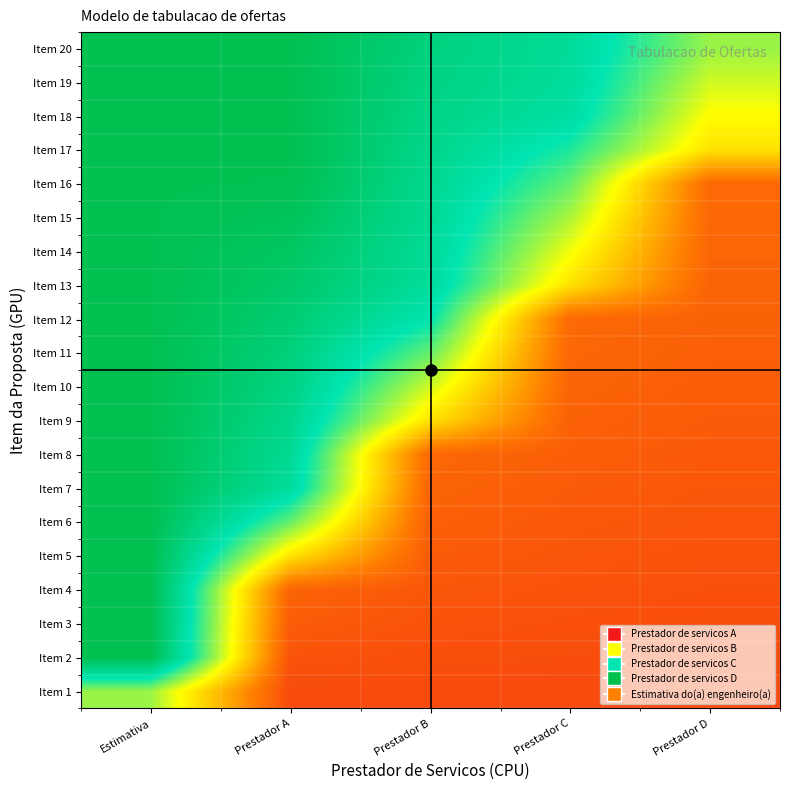

Count the number of categories in the chart.

5